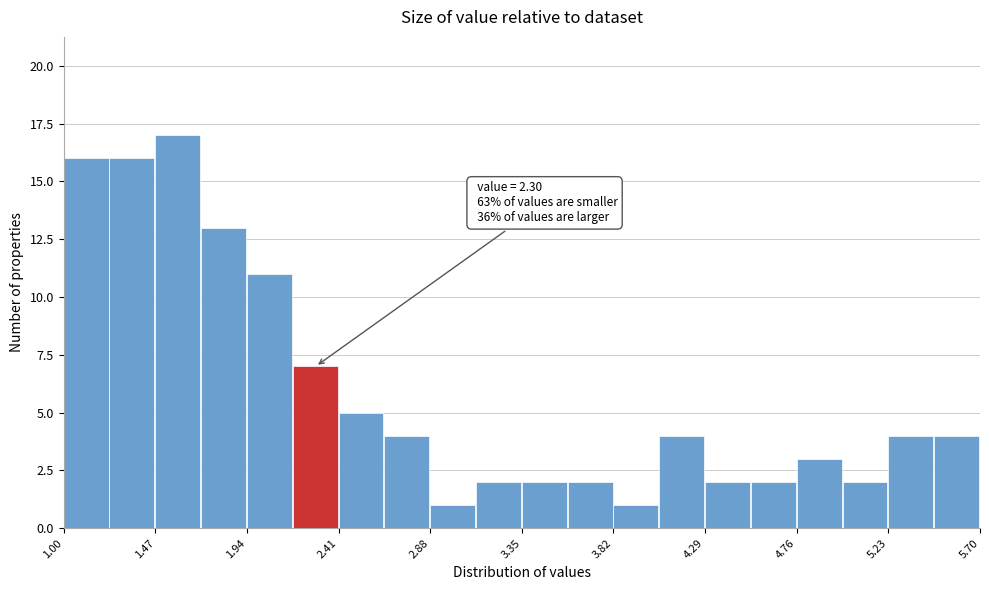

Over which range of the x-axis is the bar tallest?

1.470 to 1.705